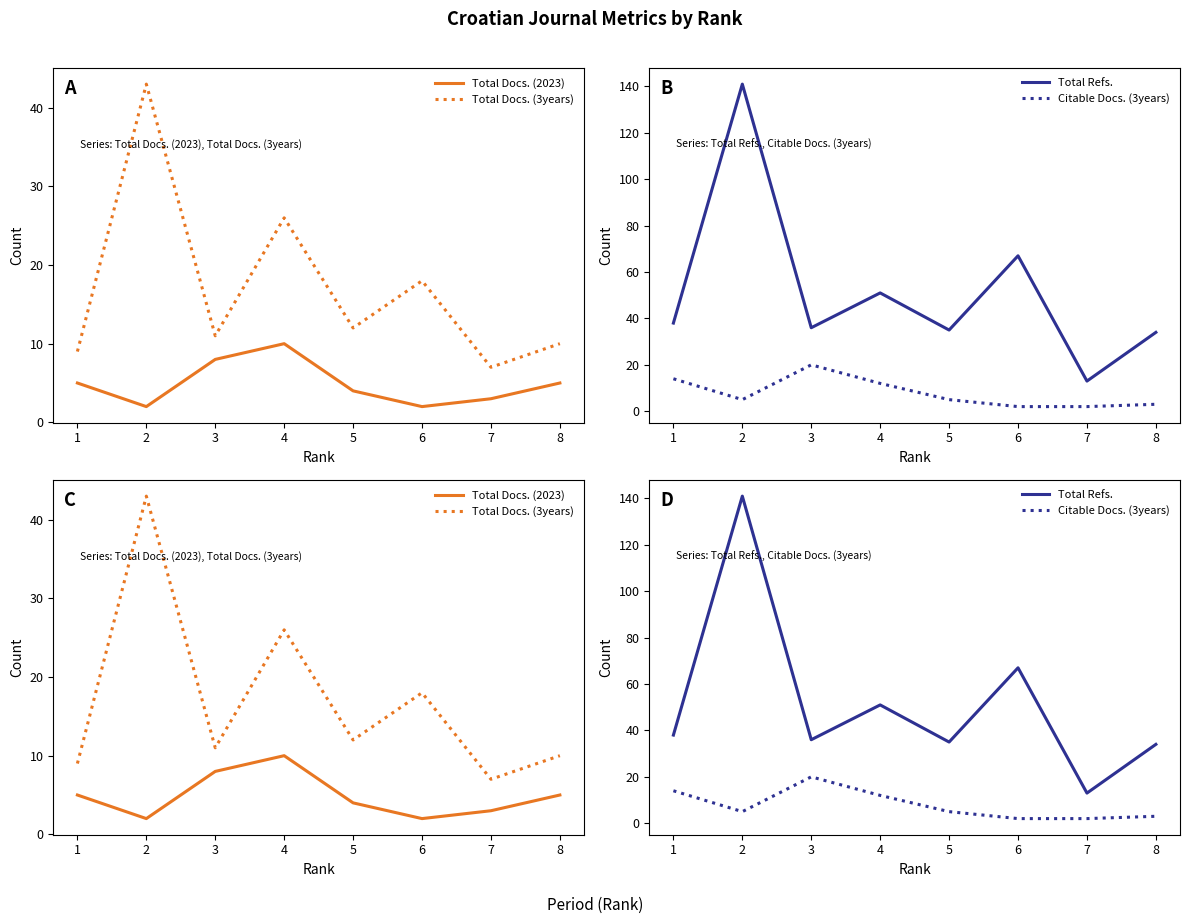

What is the difference between the second highest and minimum values in the Total Refs. series?

54